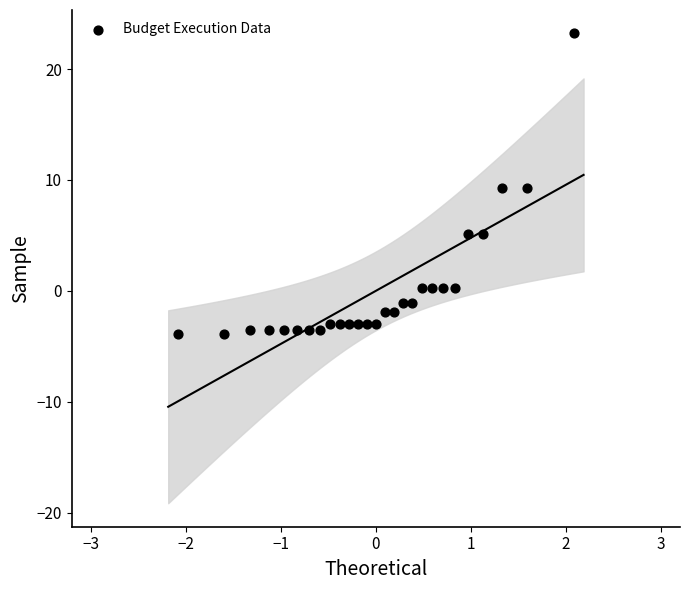

What is the range of X values (max minus min)?

4.2